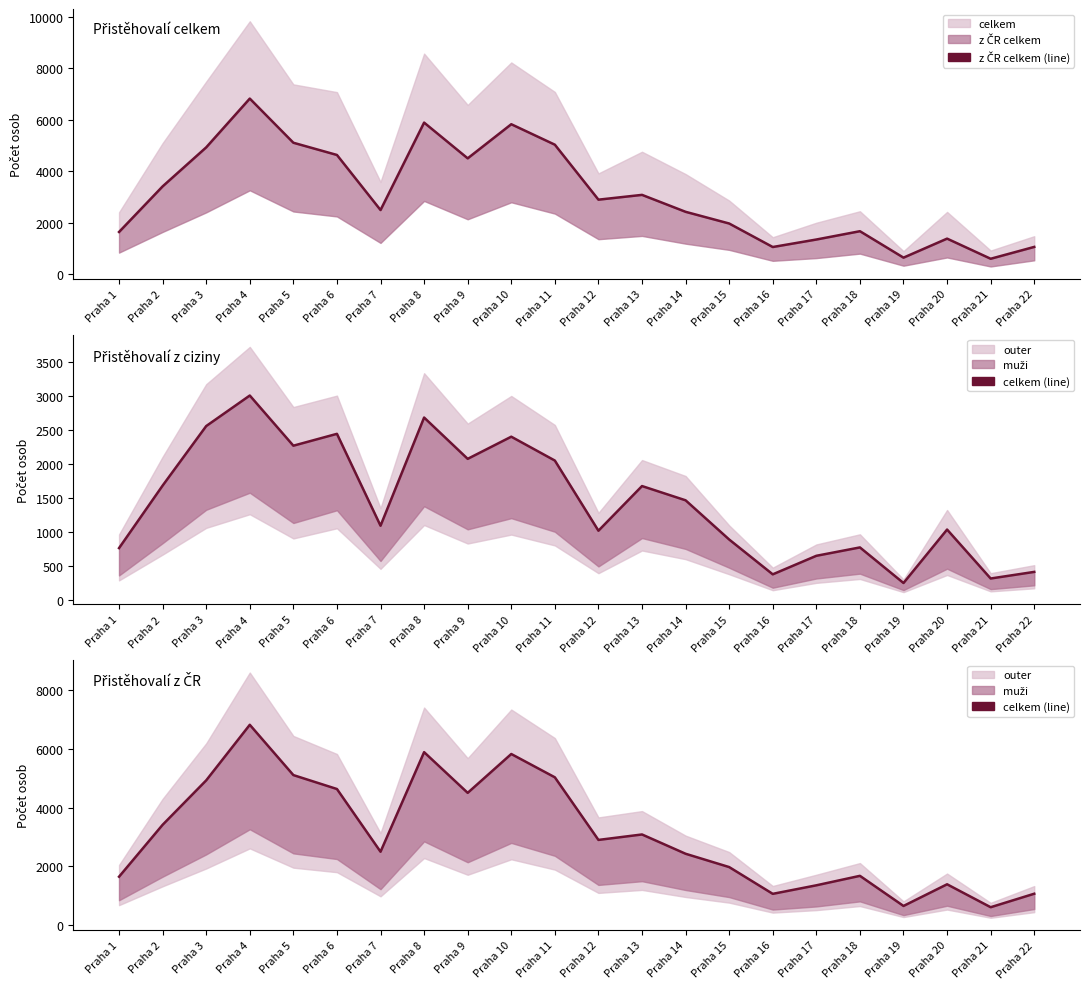

Is the value of z ciziny celkem at Praha 1 greater than the value of z CR celkem at Praha 11?

No